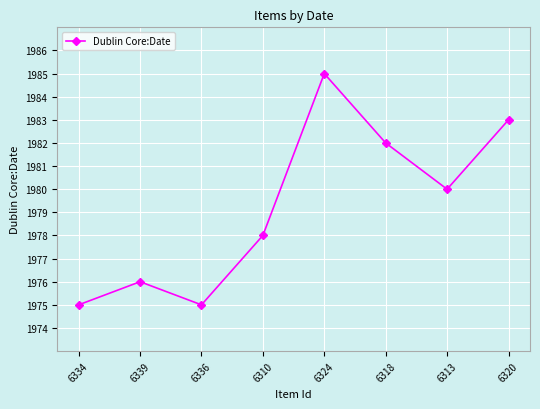

What is the sum of all values?

15834